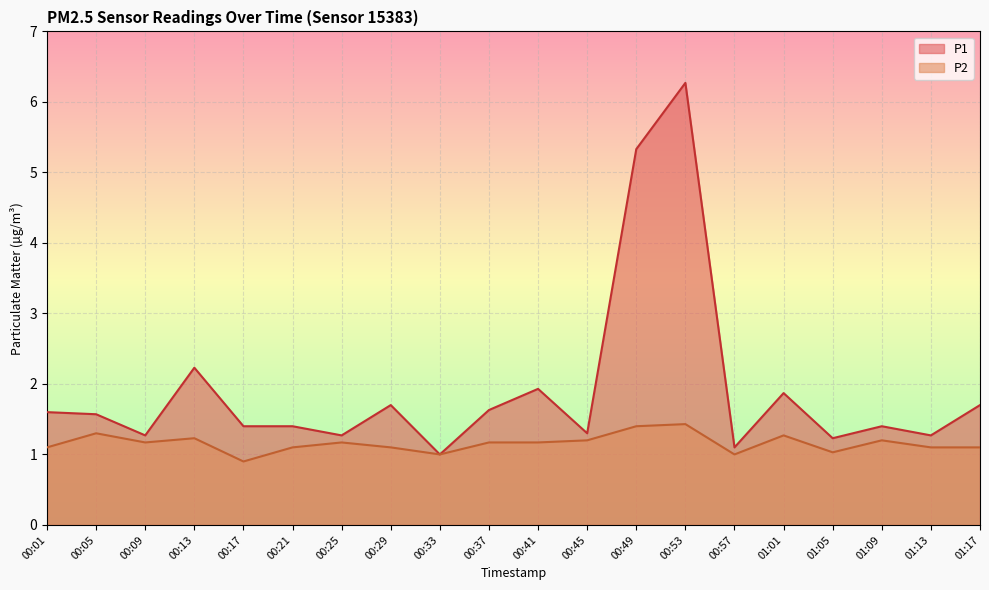

How many lines are shown in the chart?

2